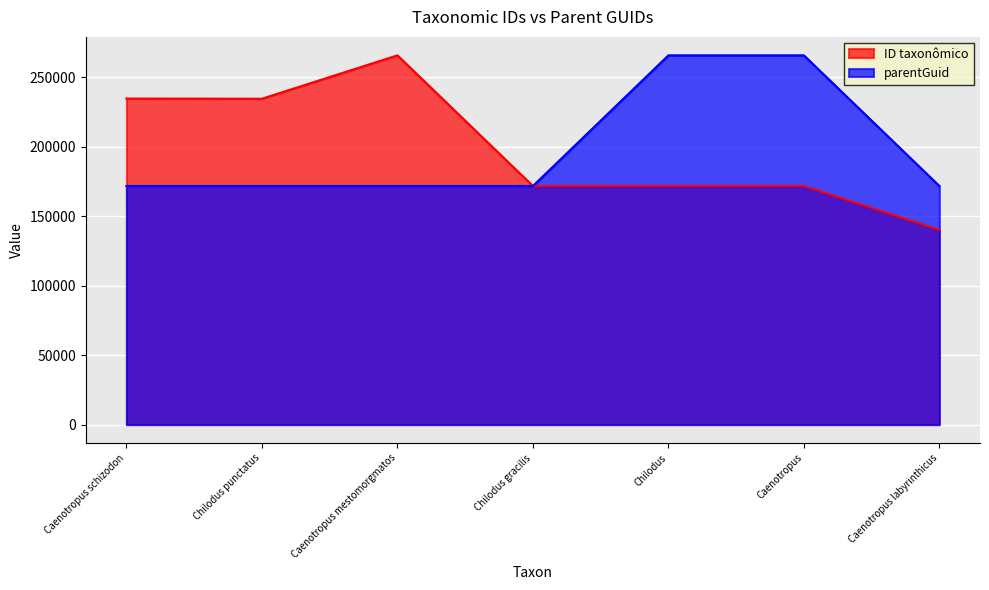

At which label does ID taxonômico first exceed 171682?

Caenotropus schizodon